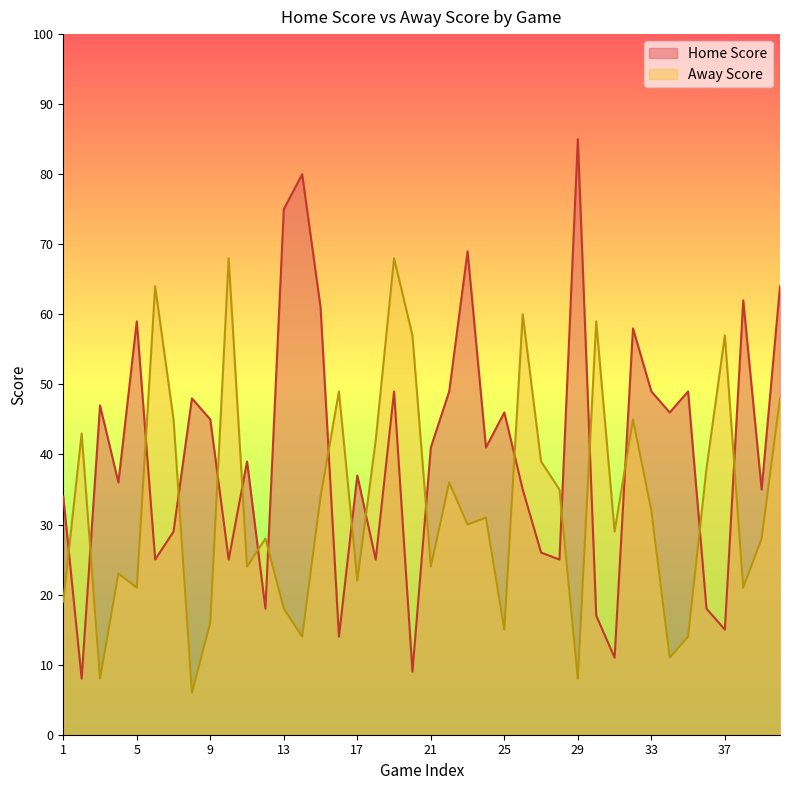

Where do Home Score and Away Score first cross each other?

1 and 2